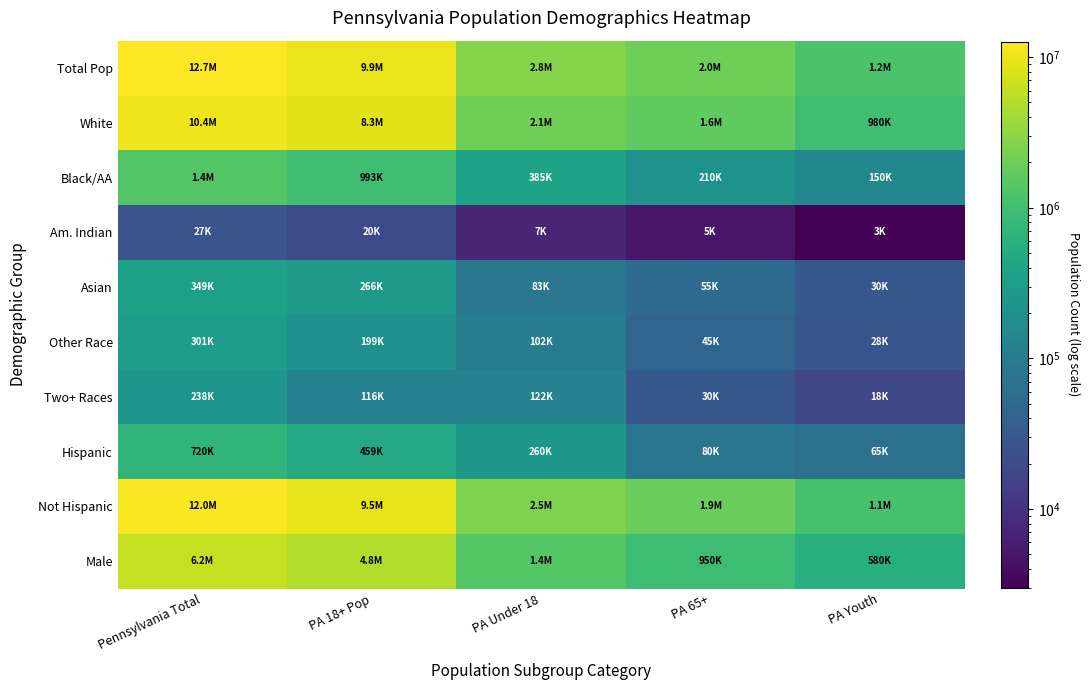

At which category is the sum across all series the highest?

Pennsylvania Total